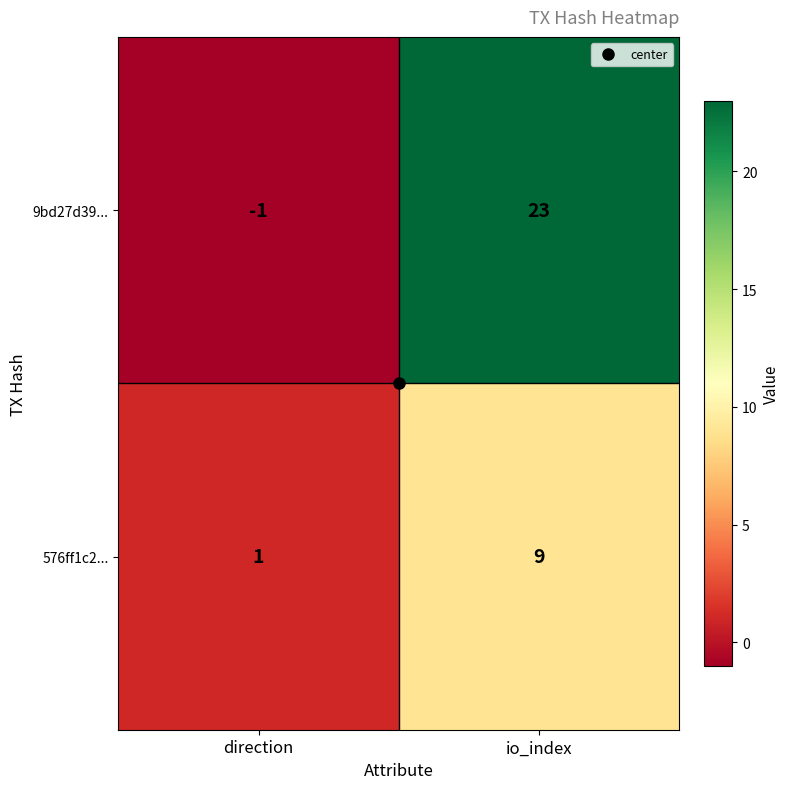

Which category has the highest value across all series?

io_index